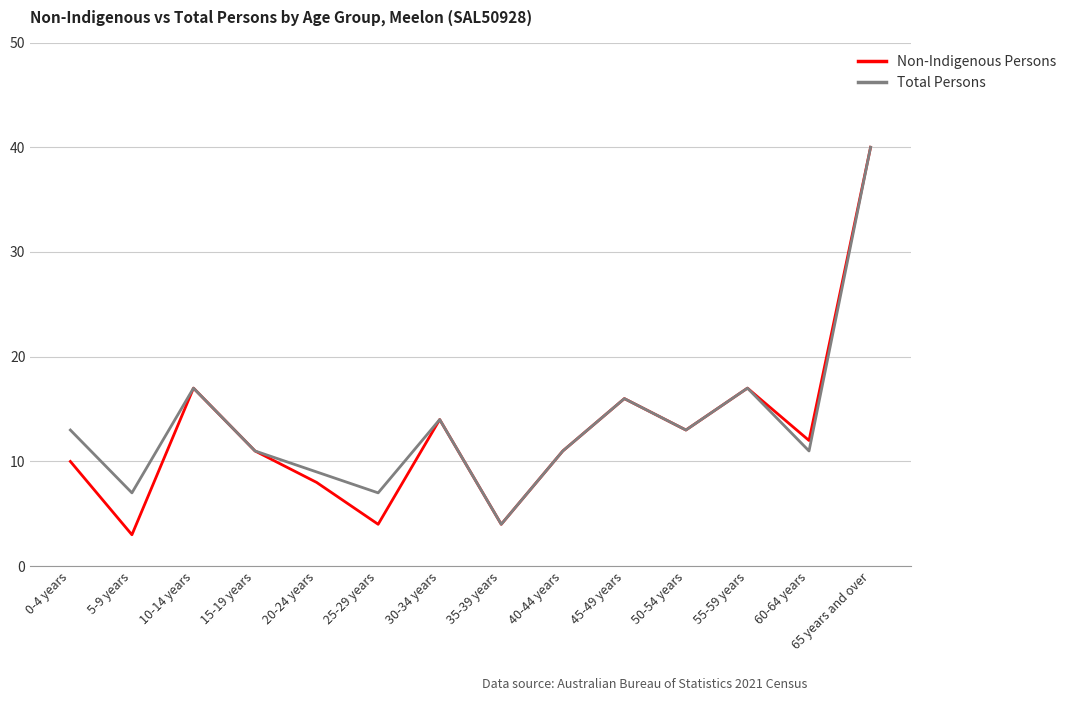

Where is the first local minimum for Non-Indigenous Persons?

5-9 years